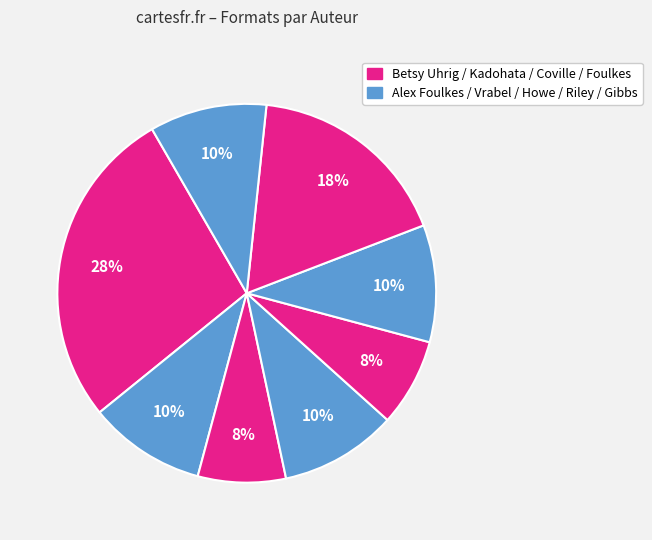

Count the number of slices in the pie.

8